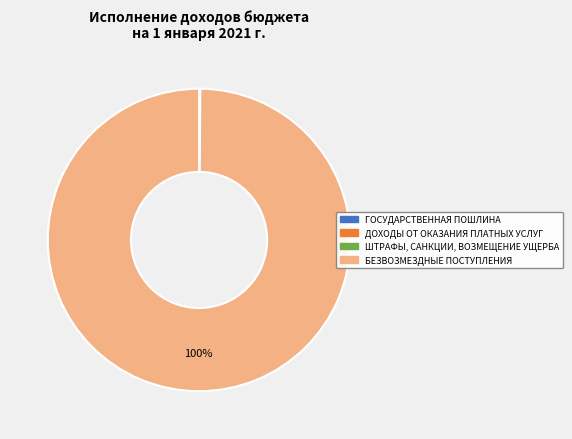

To the nearest percent, what is the average slice percentage?

25%